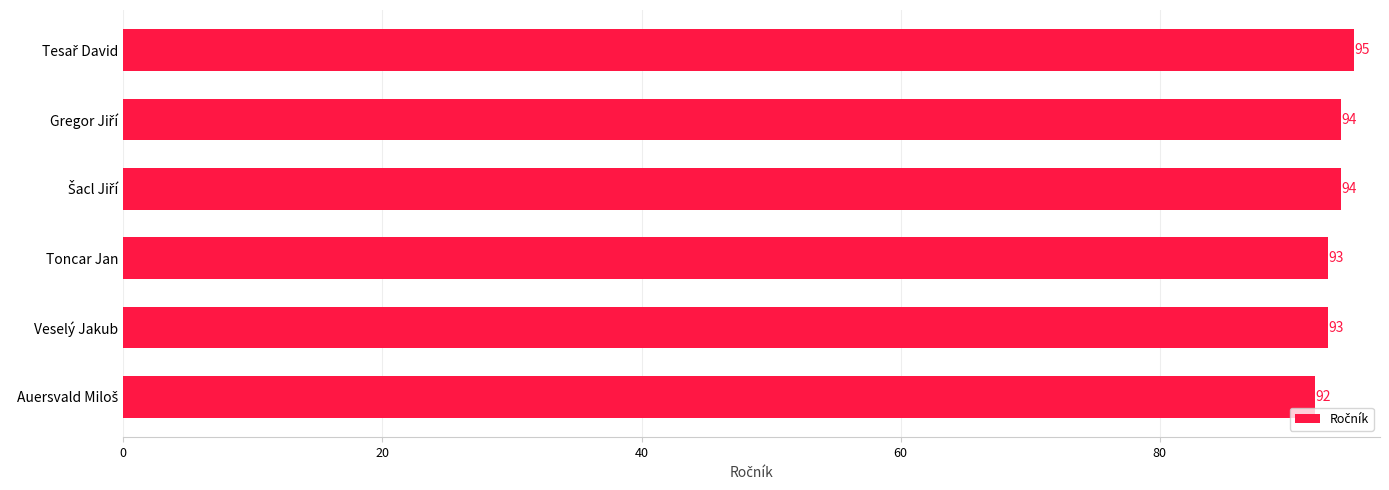

What is the minimum value shown in the chart?

92